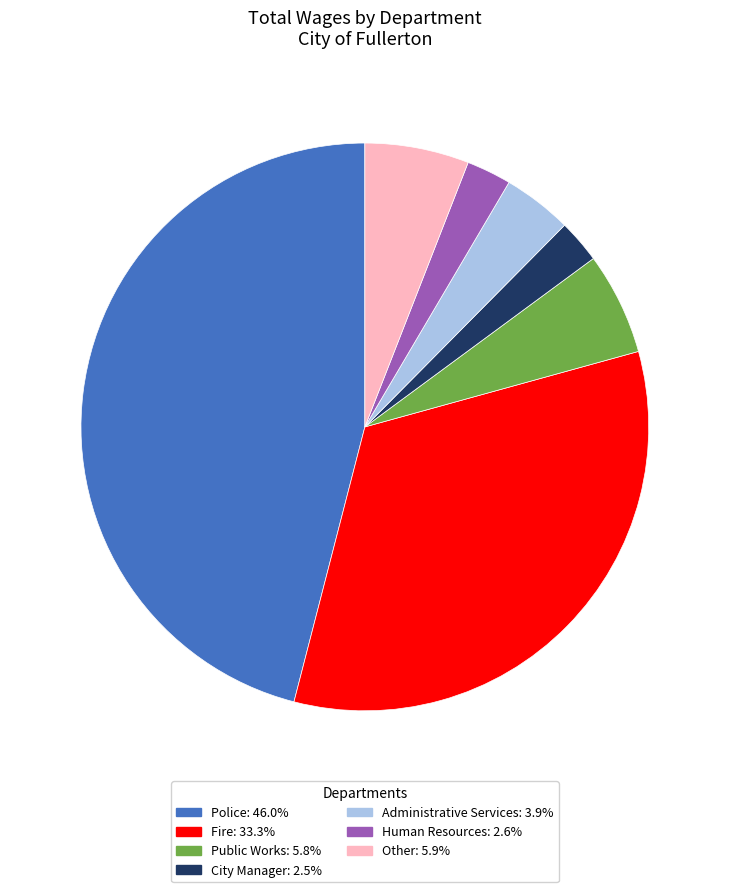

Which category has the biggest portion of the pie?

Police